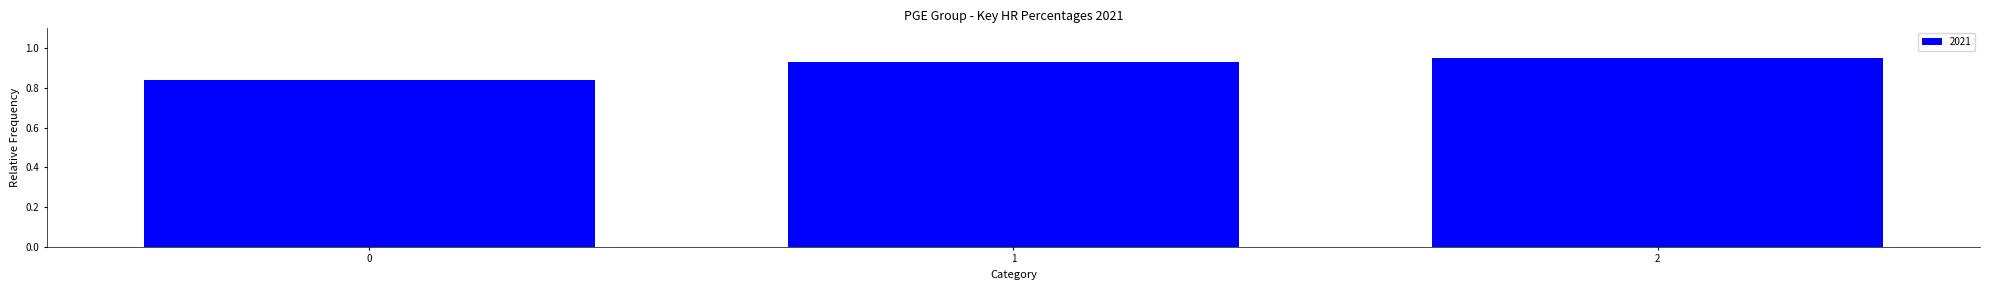

What is the change in value from 0 to 2?

+0.1